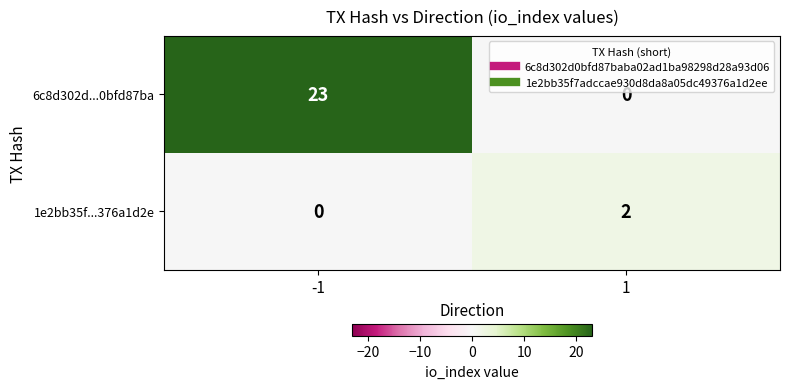

Read the 6c8d302d...0bfd87ba value at -1, to the nearest 10.

20